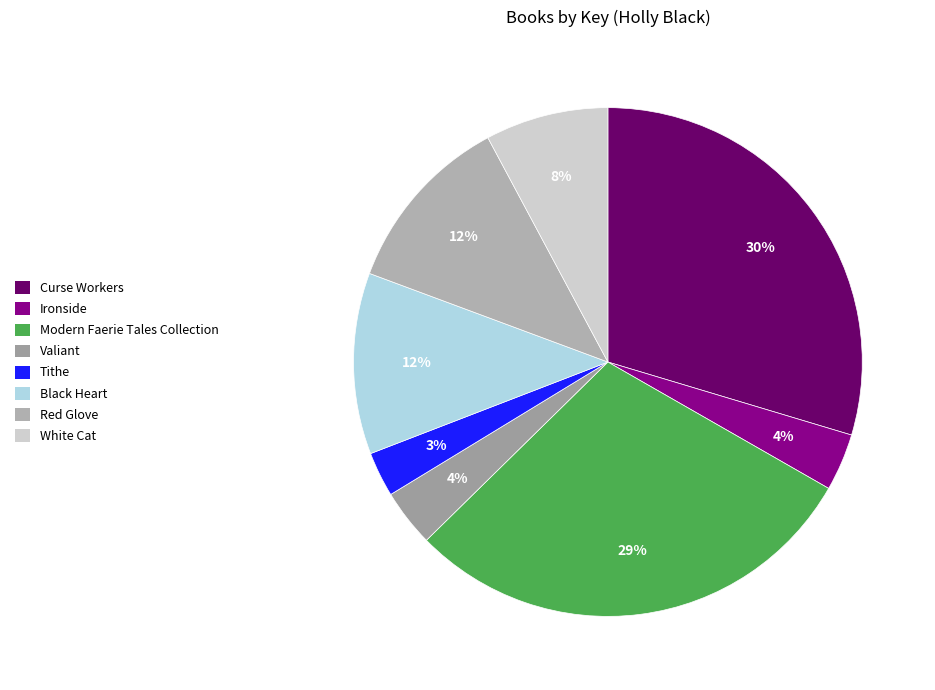

Which category has the biggest portion of the pie?

Curse Workers